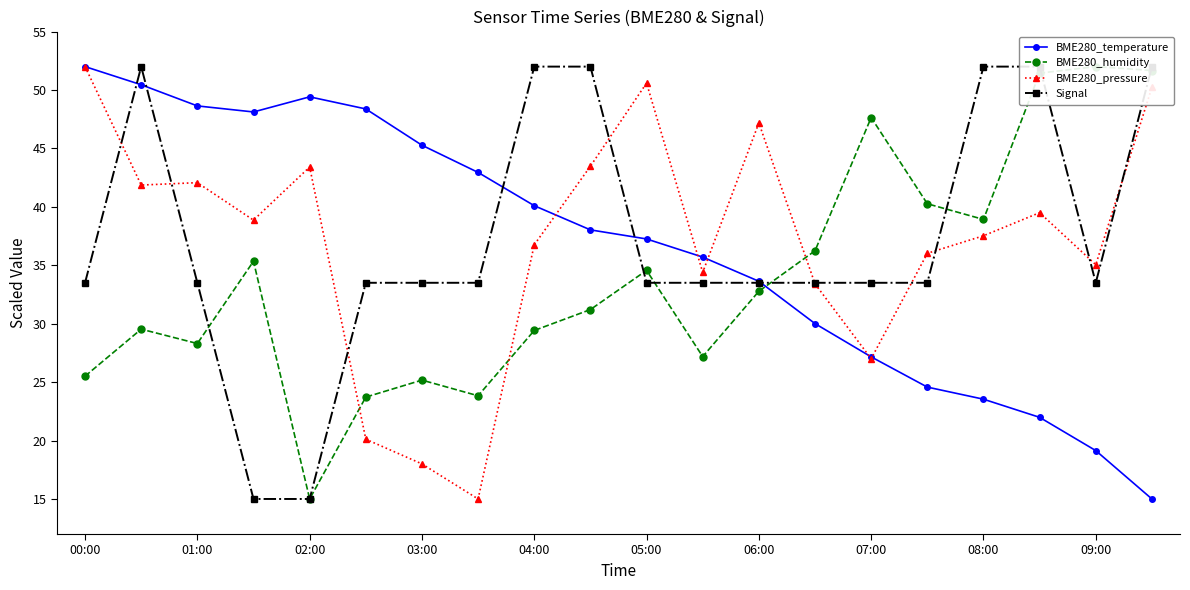

At which label does BME280_temperature reach its peak?

00:00